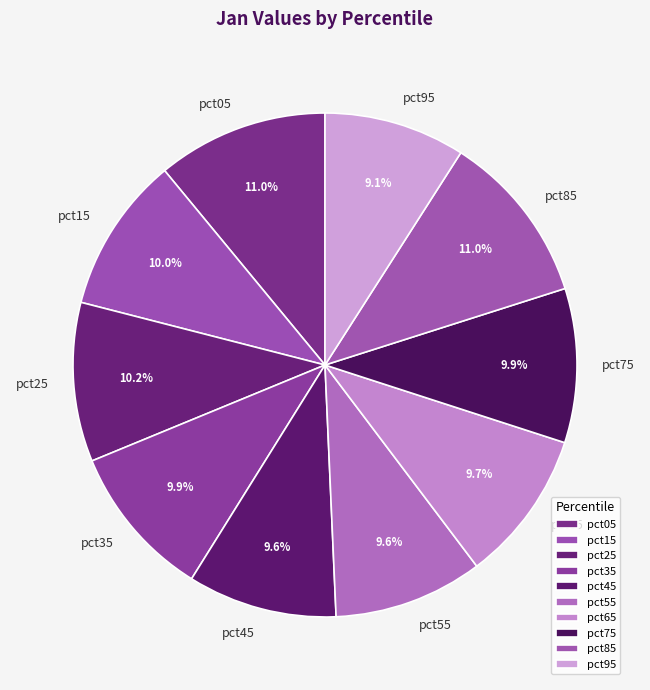

How many segments does this pie chart have?

10